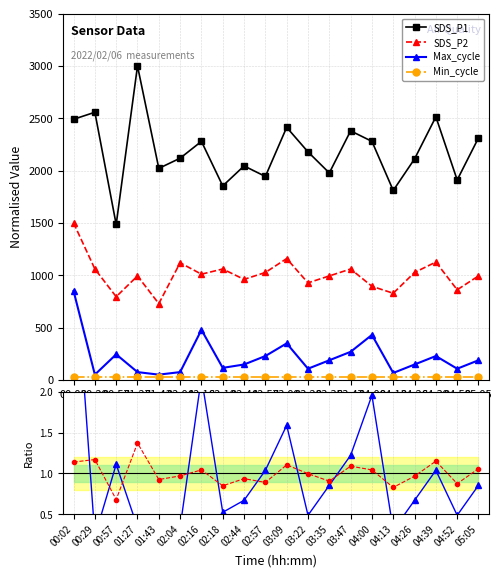

True or false: SDS_P1 ratio and SDS_P2 cross at least once.

False